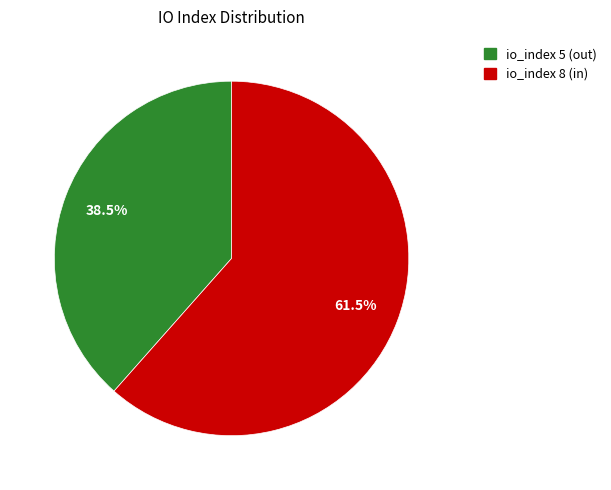

How many segments does this pie chart have?

2